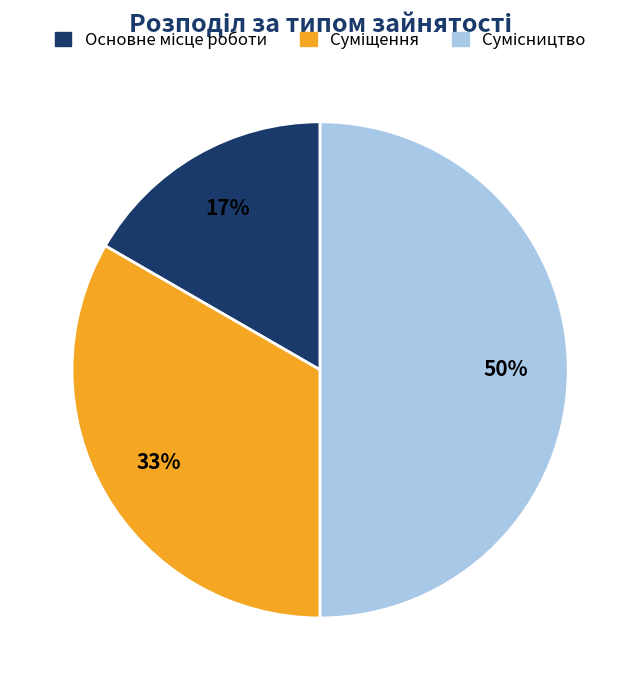

How many segments does this pie chart have?

3